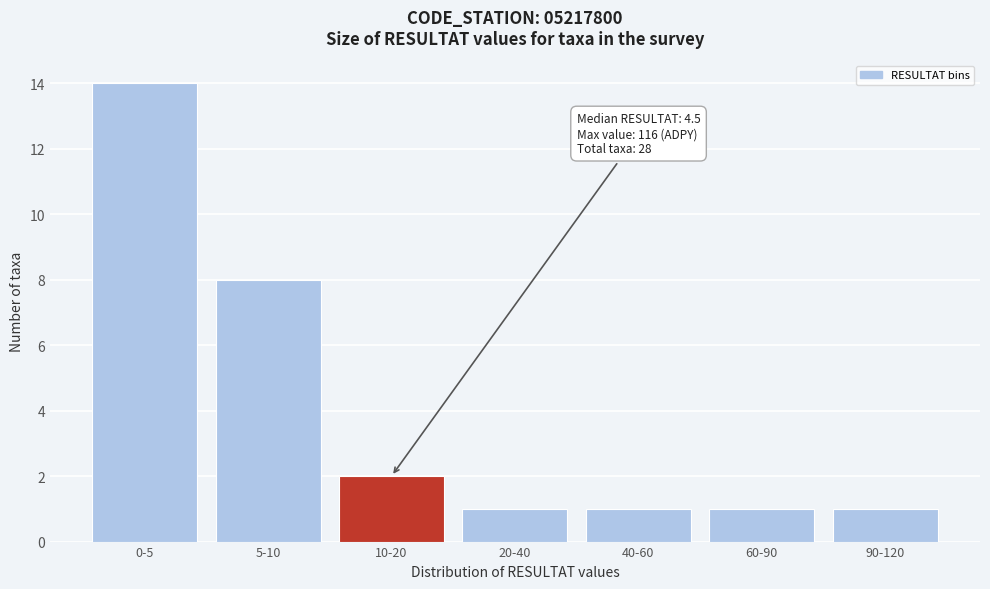

Reading left to right, extract all data points from this chart.

0-5=14	5-10=8	10-20=2	20-40=1	40-60=1	60-90=1	90-120=1